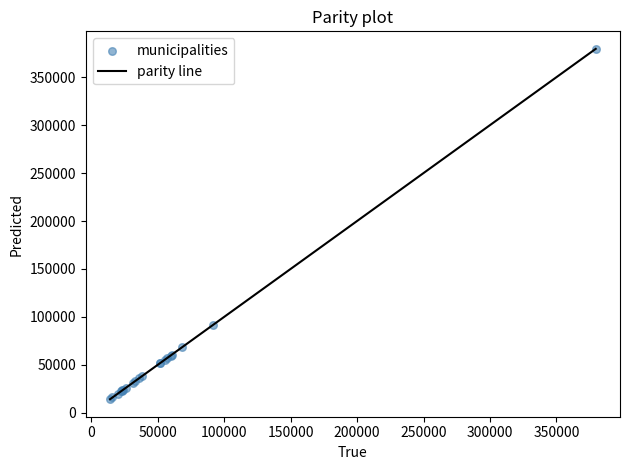

What Y value in the scatter plot is closest to 196908?

91557